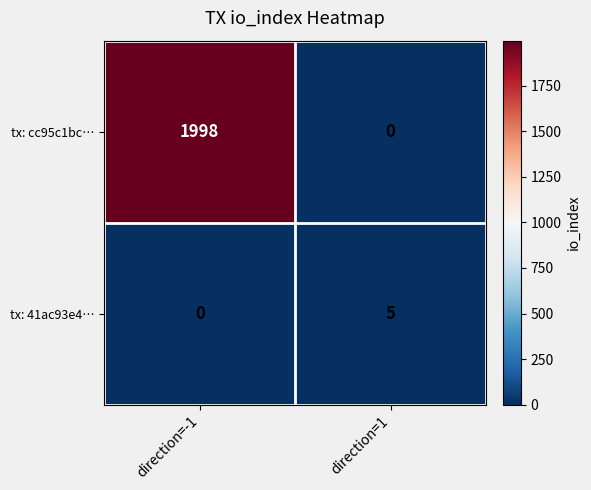

What is the sum of the tx: cc95c1bc… values at direction=-1 and direction=1?

1998